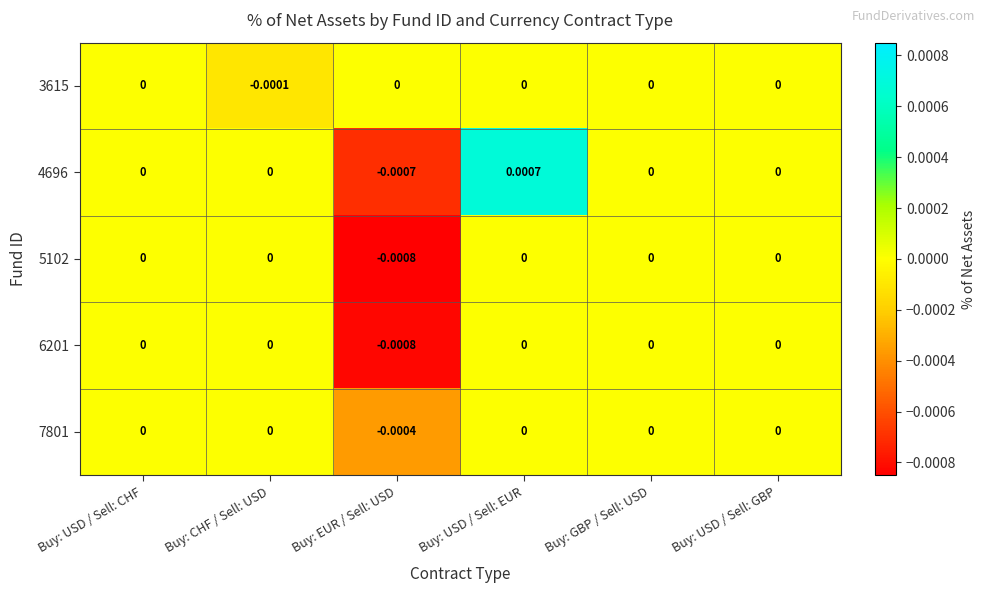

Which series has the largest range (max minus min)?

4696